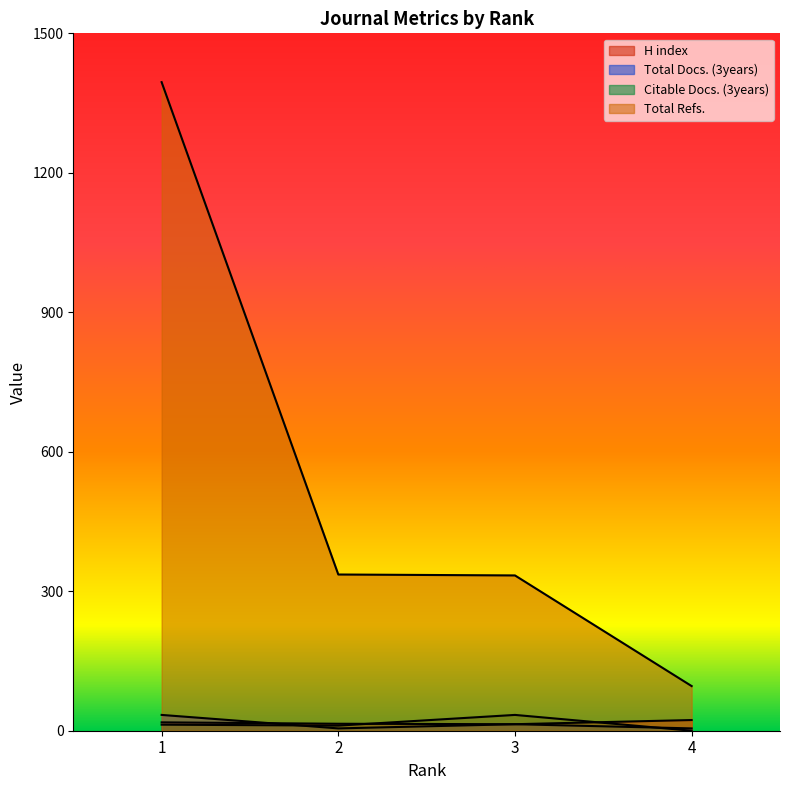

Is it true that H index equals 15 at 2?

True